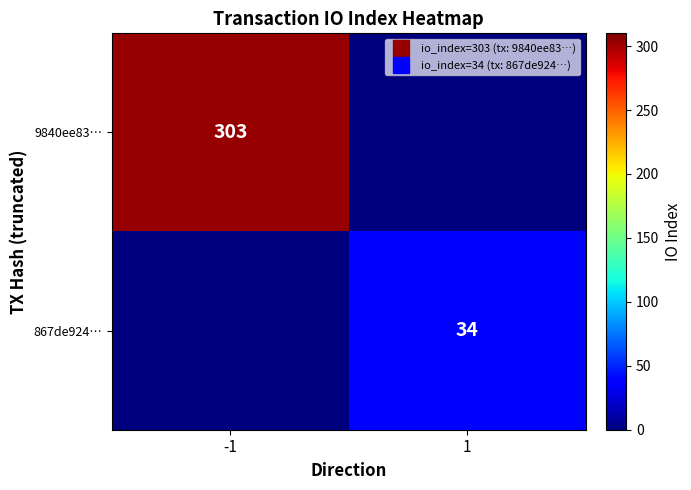

Rank the categories by 867de924… value from lowest to highest.

-1, 1